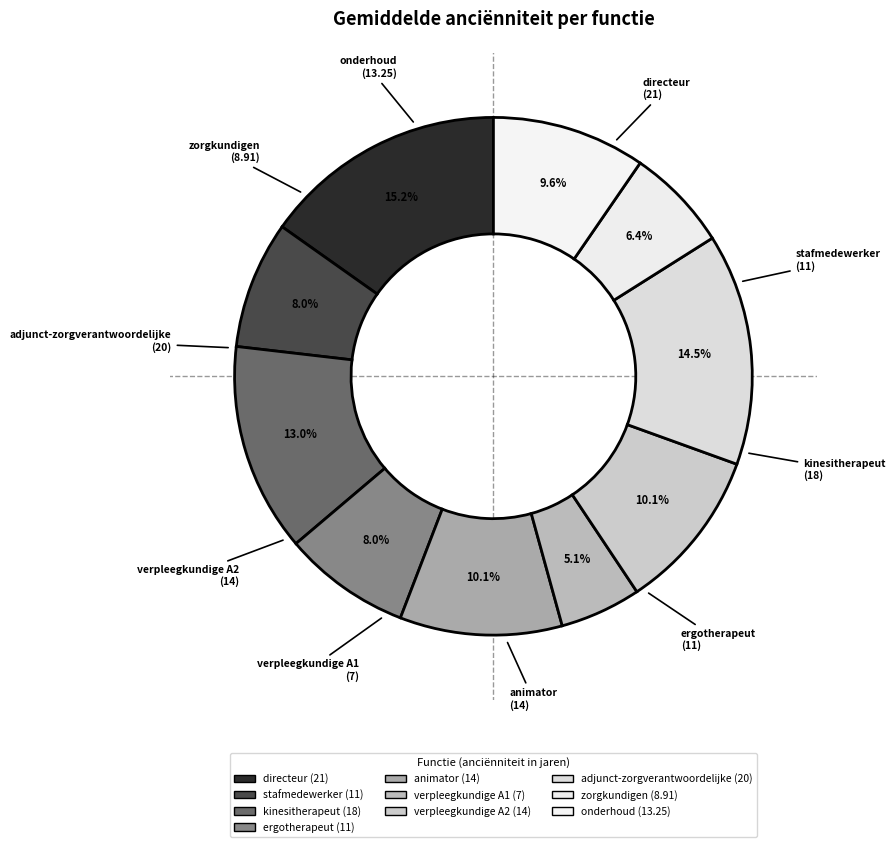

True or false: directeur accounts for 4% of the total.

False